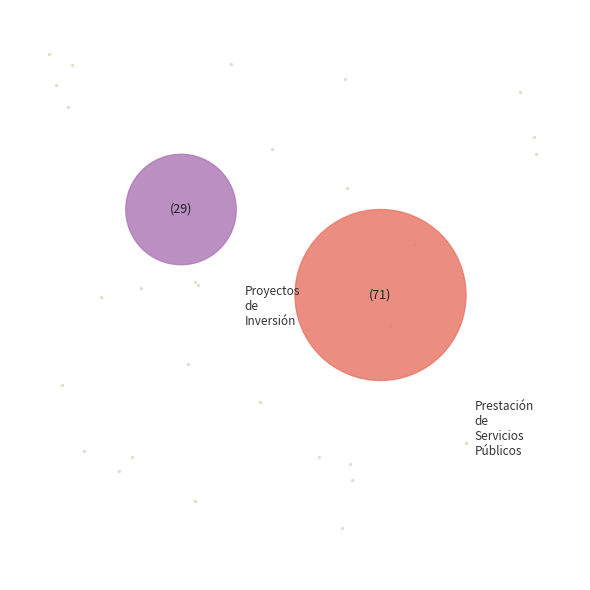

What is the smallest slice in the pie chart?

Proyectos de Inversión